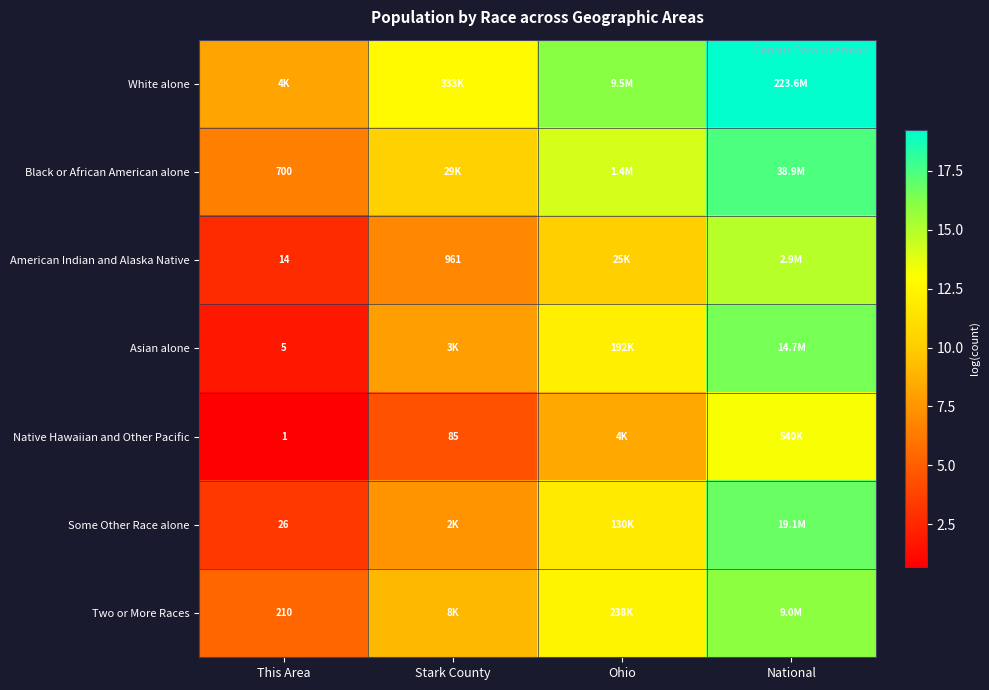

At which label is Asian alone closest to 9?

Stark County